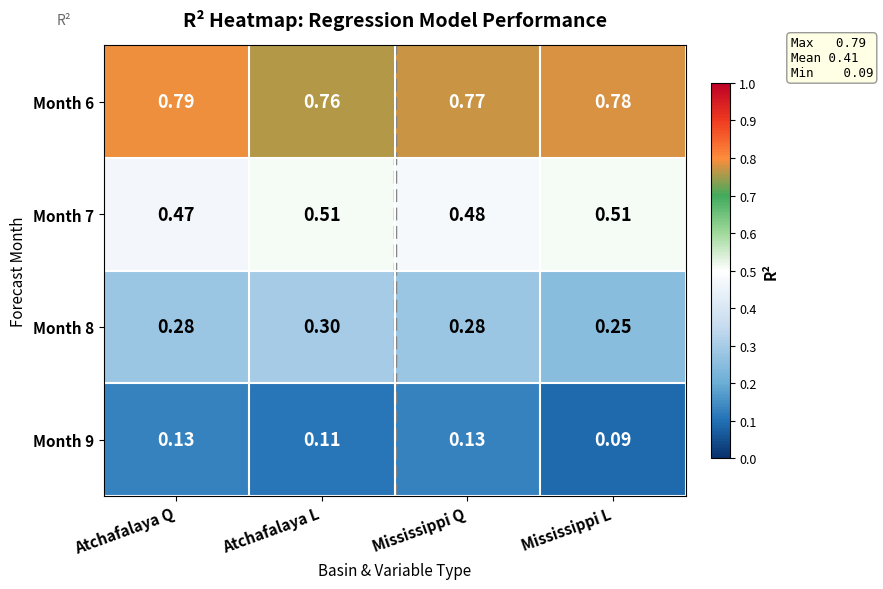

At which category is the sum across all series the highest?

Atchafalaya L